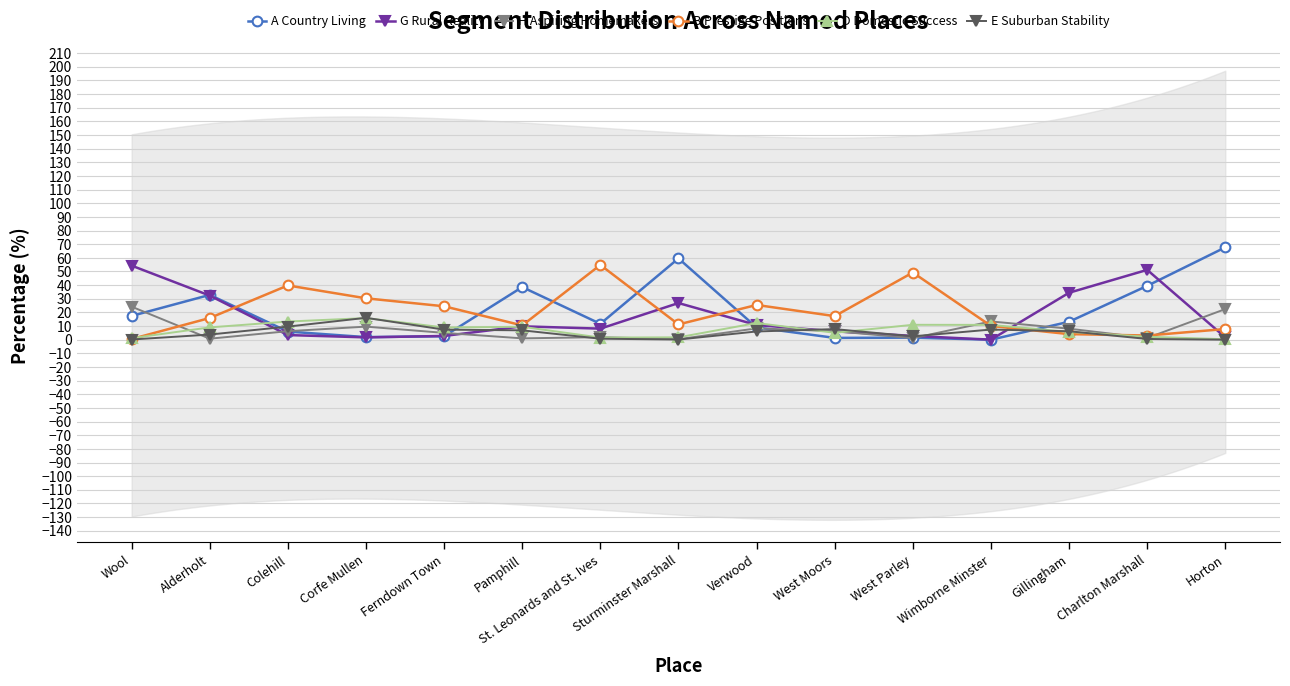

Reading right to left, list all the values displayed in this chart.

A Country Living: 67.7	39.5	13.2	0.0	1.5	1.3	9.0	59.6	11.6	38.6	2.5	1.9	6.0	32.8	17.4
G Rural Reality: 1.7	51.2	34.4	0.0	2.8	6.1	10.8	26.9	8.1	9.8	2.7	1.7	3.4	32.3	54.3
H Aspiring Homemakers: 22.4	1.3	8.1	13.4	1.1	6.2	8.3	0.4	1.9	1.0	5.0	9.6	6.2	0.7	24.2
B Prestige Positions: 7.8	3.1	4.1	10.1	49.2	17.3	25.5	11.2	54.8	10.5	24.5	30.3	39.8	15.9	0.5
D Domestic Success: 0.3	2.2	5.7	10.9	10.9	5.1	12.2	1.7	1.6	9.5	9.0	15.8	13.3	9.0	1.1
E Suburban Stability: 0.0	0.5	6.2	7.4	2.5	7.8	6.0	0.1	0.7	6.9	7.4	16.0	9.6	3.8	0.1